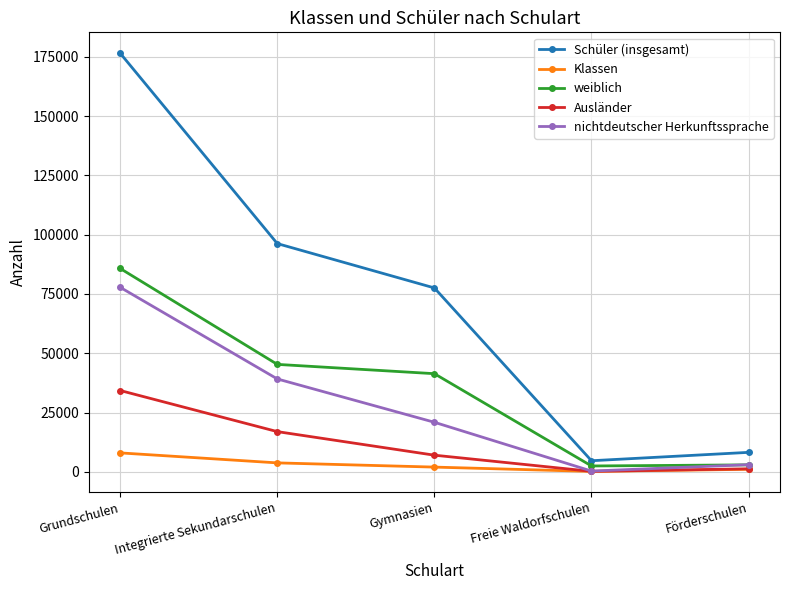

How many lines are shown in the chart?

5